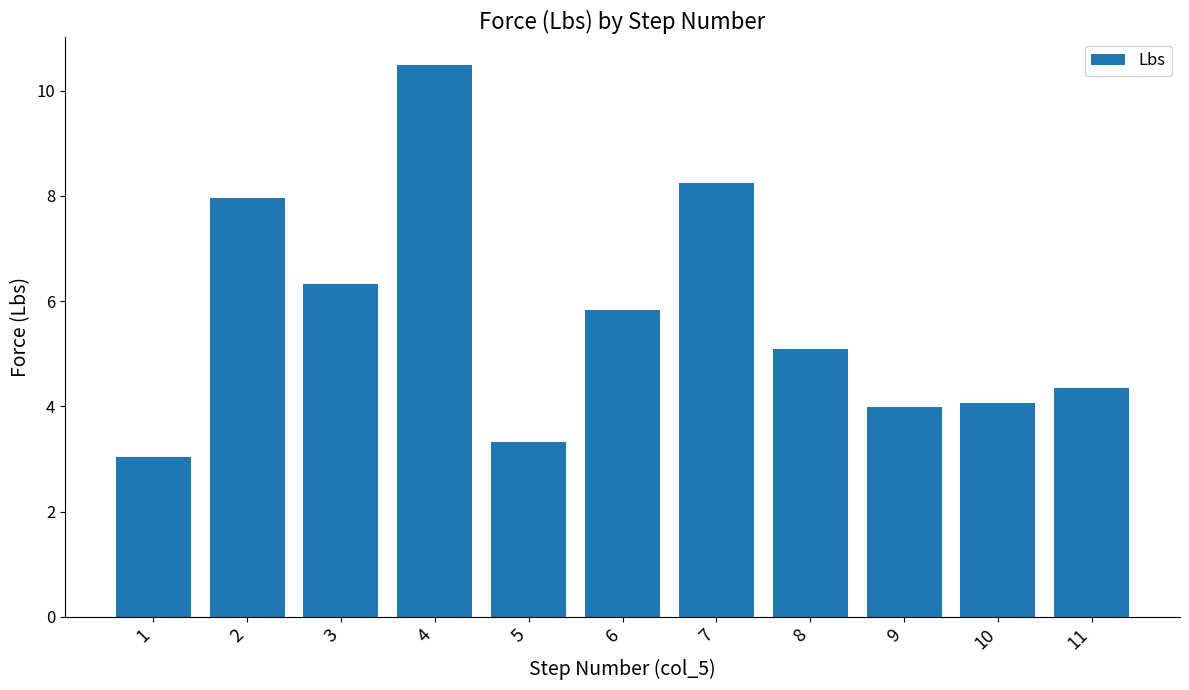

Reading left to right, what are all the values shown in this chart?

1=3.0	2=8.0	3=6.3	4=10.5	5=3.3	6=5.8	7=8.2	8=5.1	9=4.0	10=4.1	11=4.4